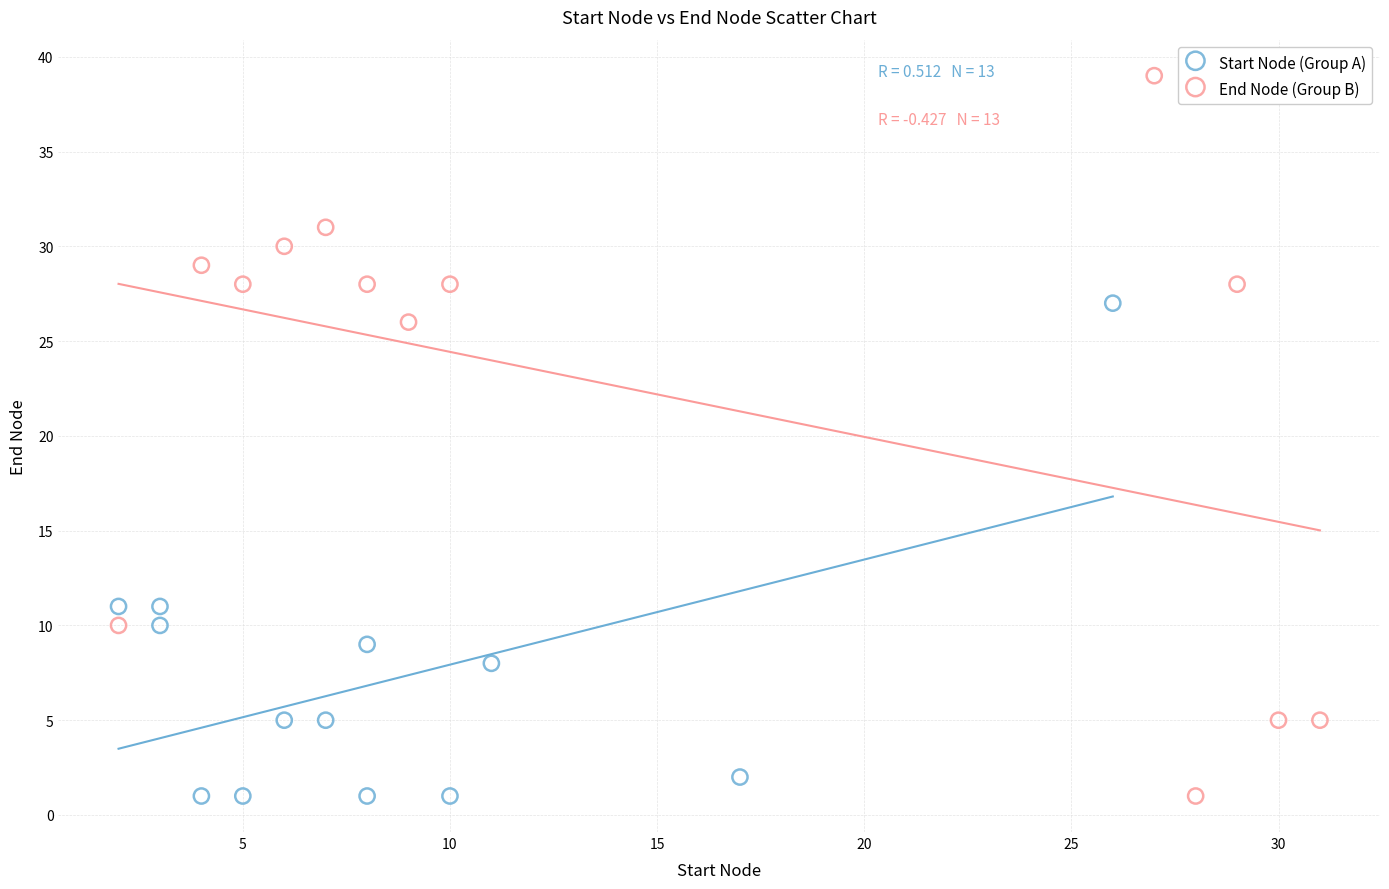

Which series contains the highest Y value?

End Node (Group B)